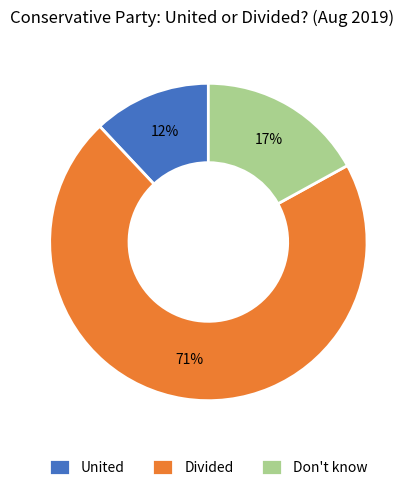

Rank the categories by value from highest to lowest.

Divided, Don't know, United